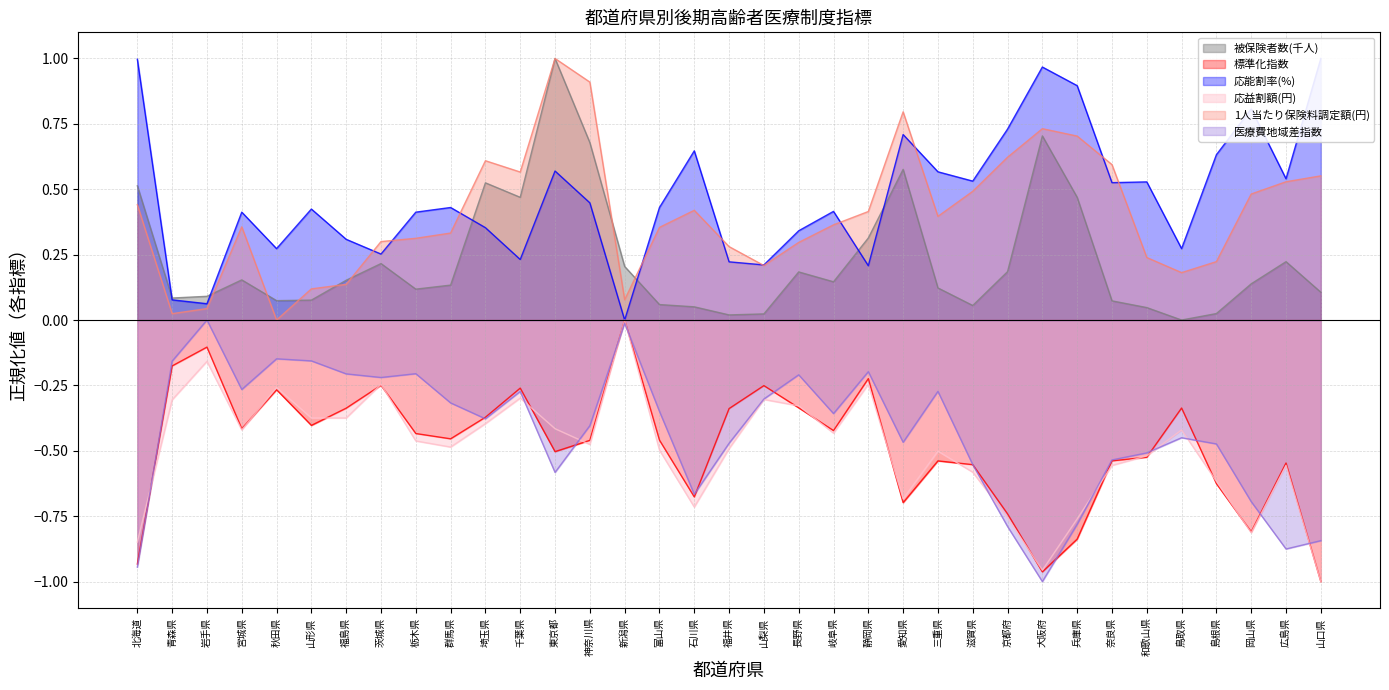

Which has a higher value, 群馬県 or 長野県?

長野県